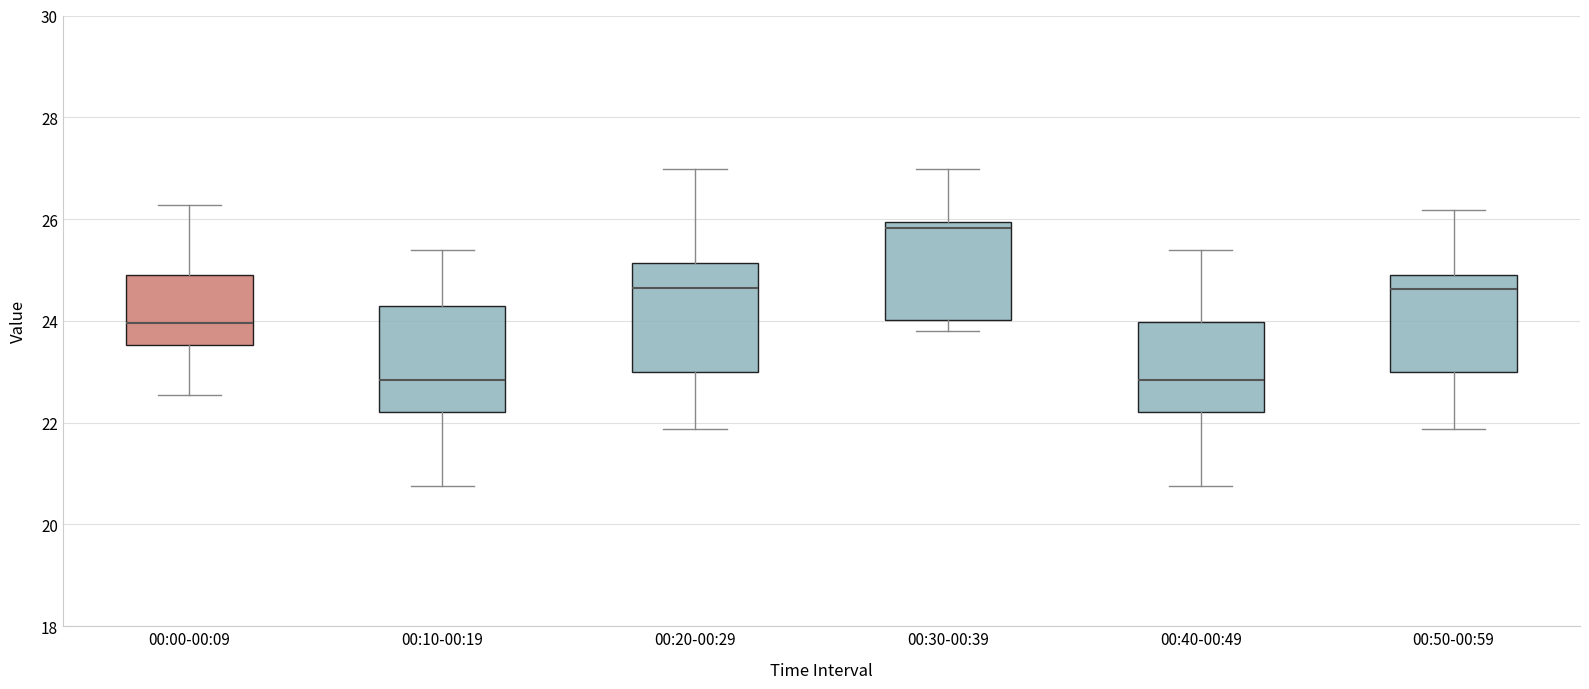

Where does the upper whisker of the box for 00:10-00:19 end on the y-axis? The values are not printed on the chart, so give them approximately, as read against the axis.

25.4